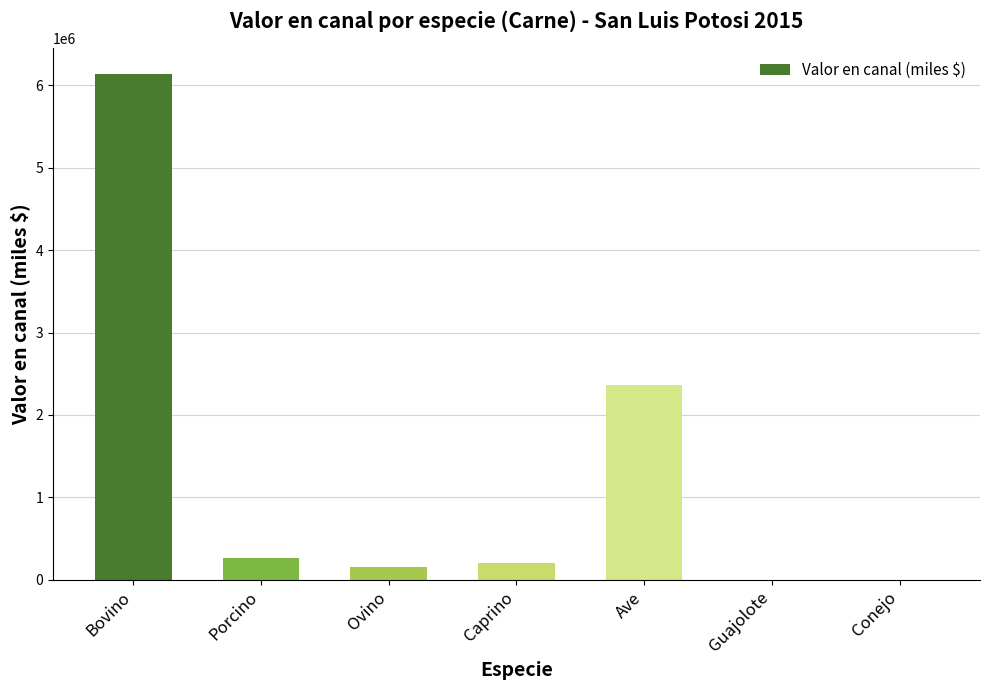

Is it true that the value at Guajolote is 2784.2?

True